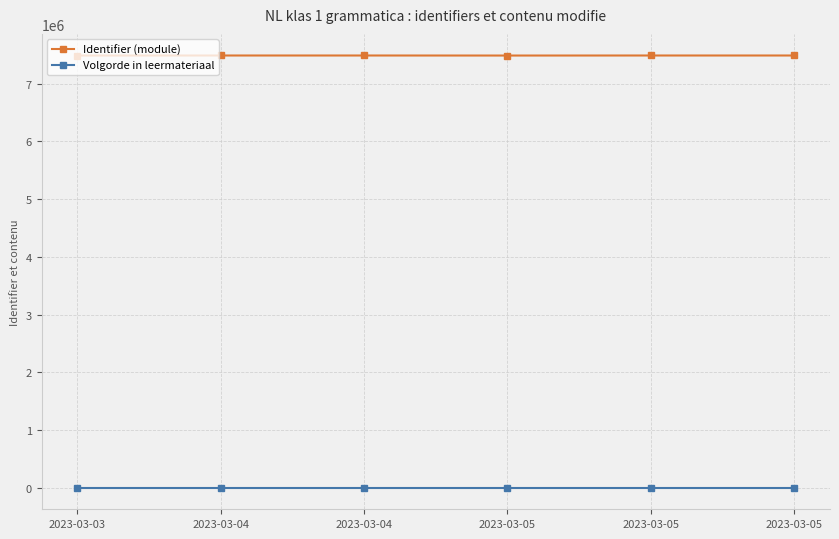

What are all the series names shown in the legend?

Identifier (module), Volgorde in leermateriaal